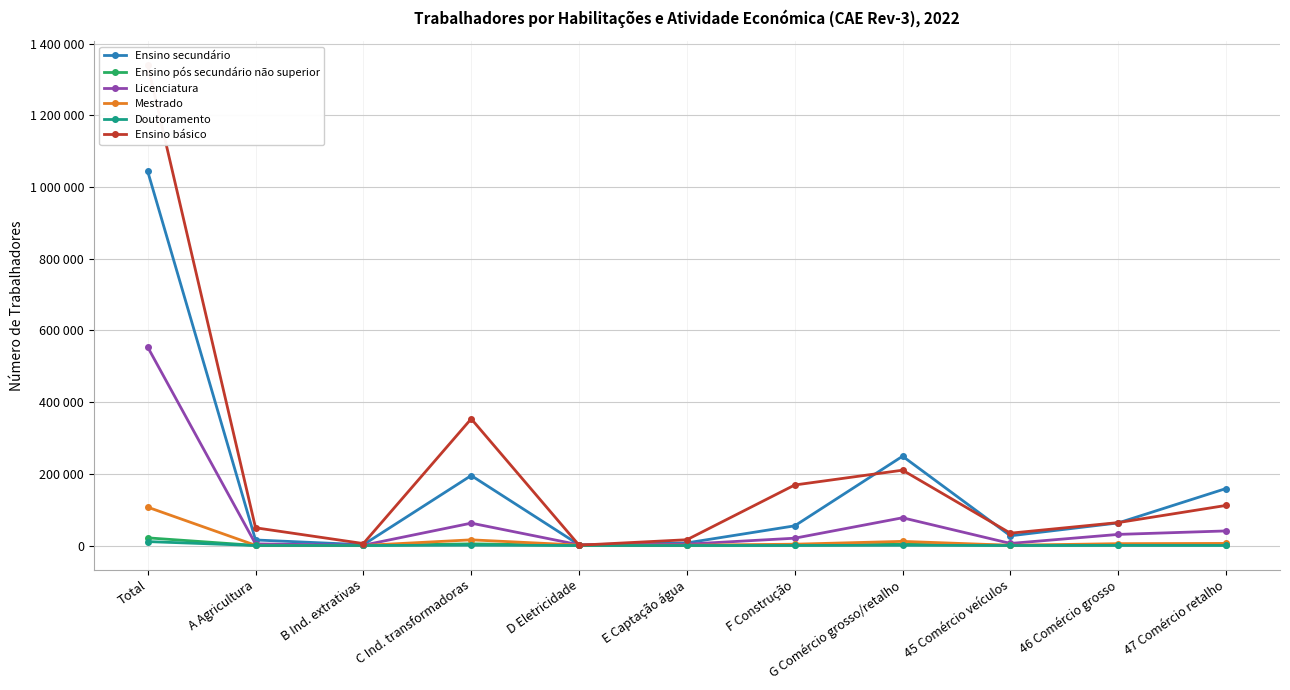

How many distinct data groups are displayed?

6